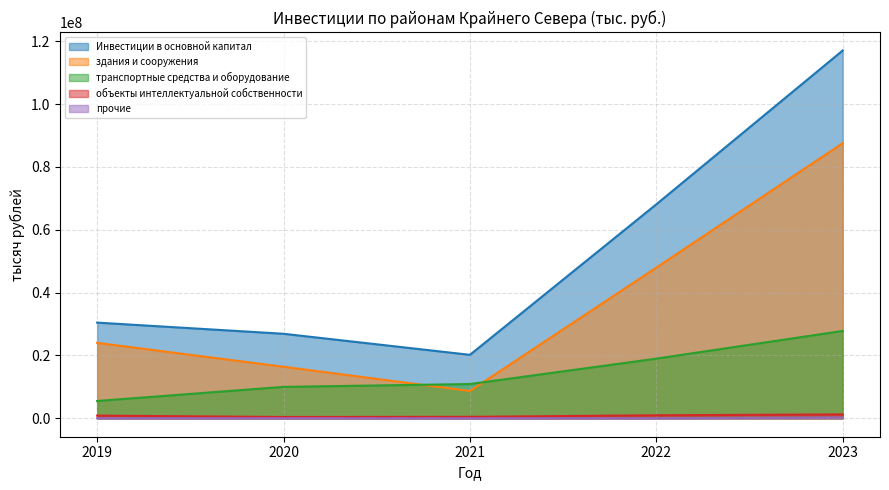

At which label does здания и сооружения first exceed 24016184?

2022